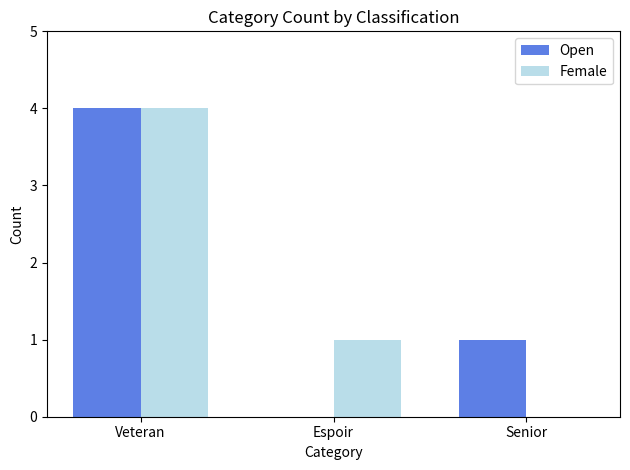

At which category is the sum across all series the highest?

Veteran